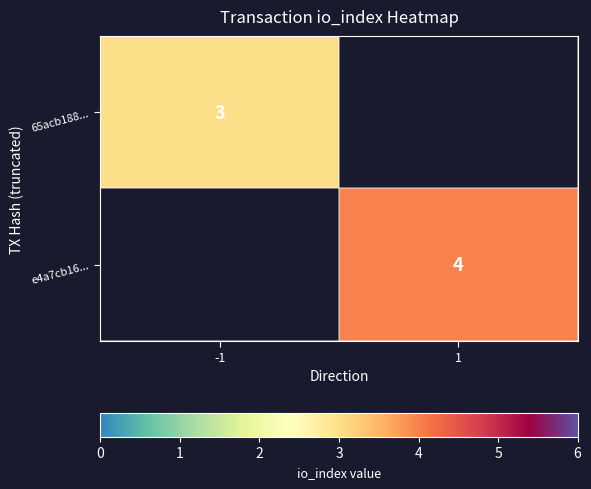

What is the greatest value displayed?

4.0